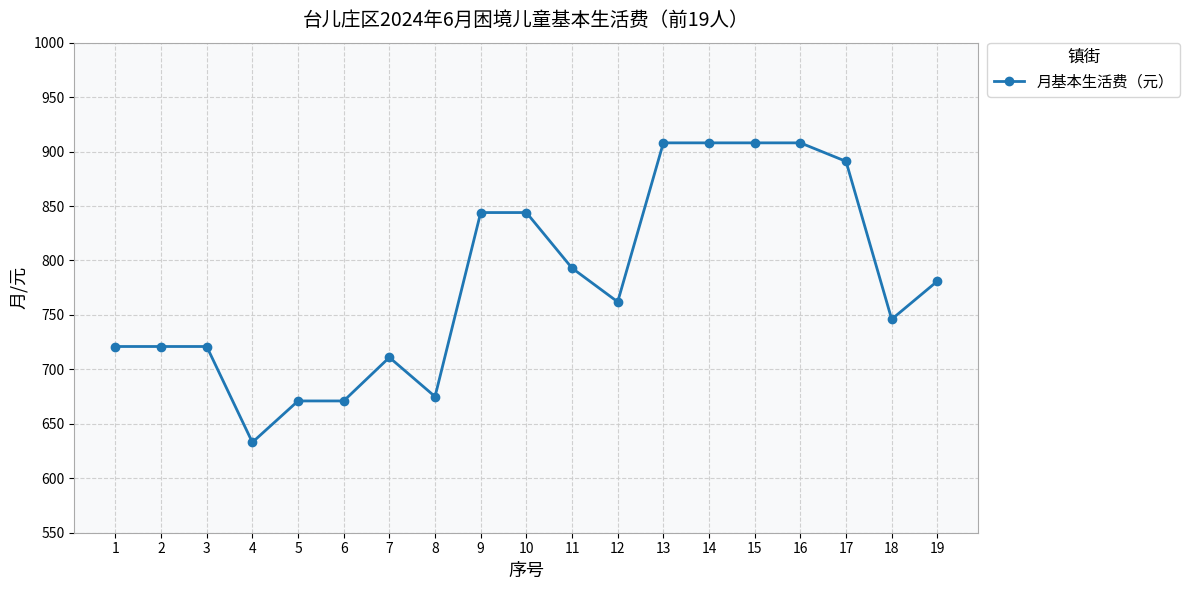

What is the greatest value displayed?

908